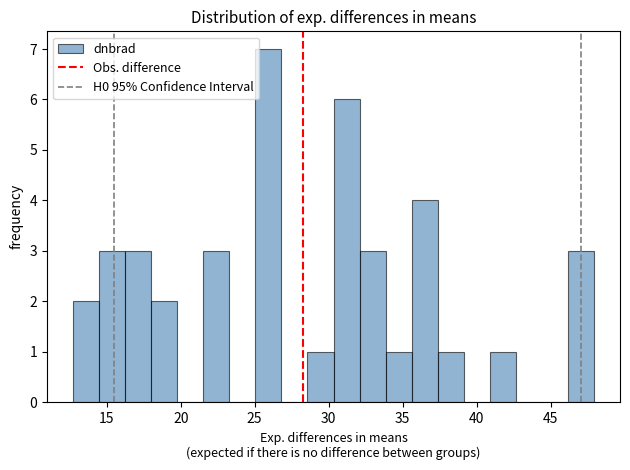

Around what value on the x-axis is the tallest bar? Give the approximate position of its centre, as read against the axis.

26.0